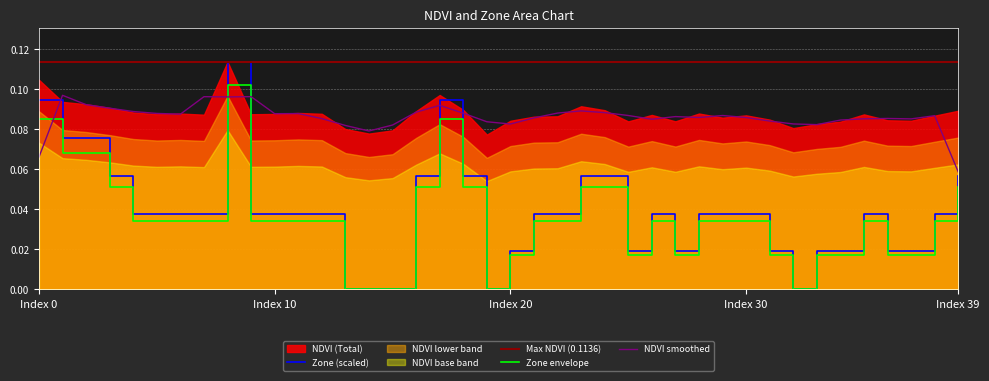

Which category has the lowest value in the NDVI smoothed series?

Index 39